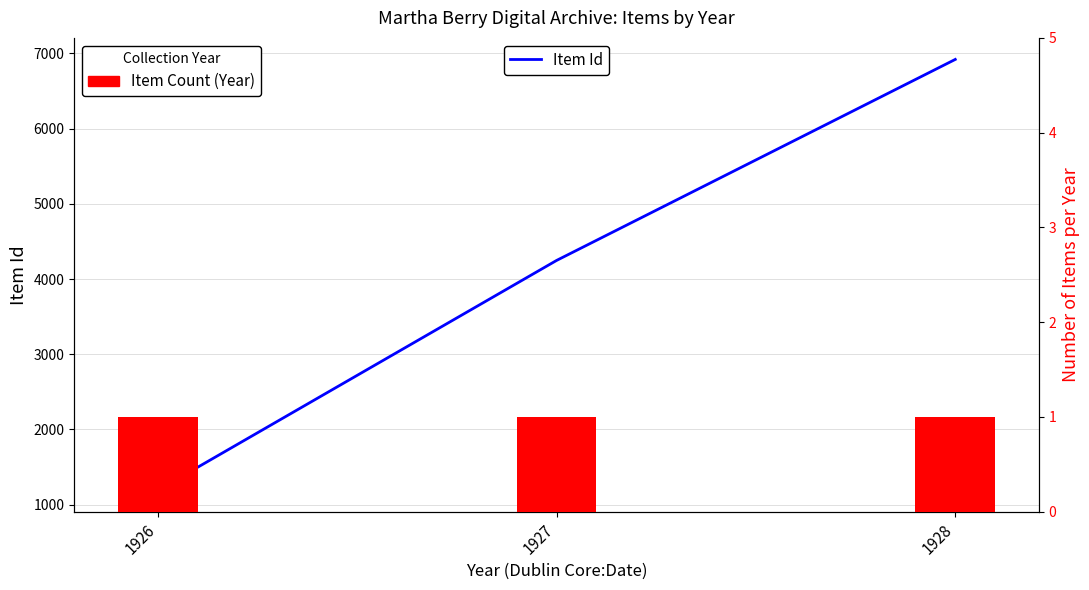

Which series has the largest total across all categories?

Item Id